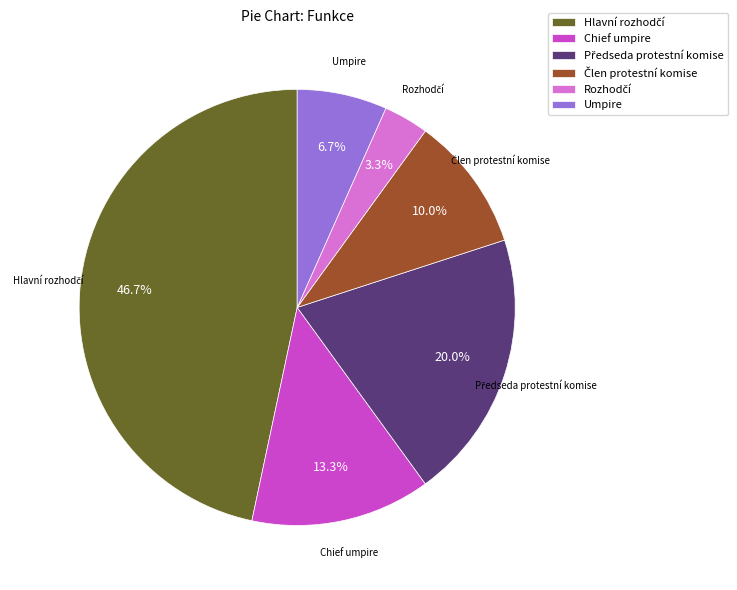

How many segments does this pie chart have?

6